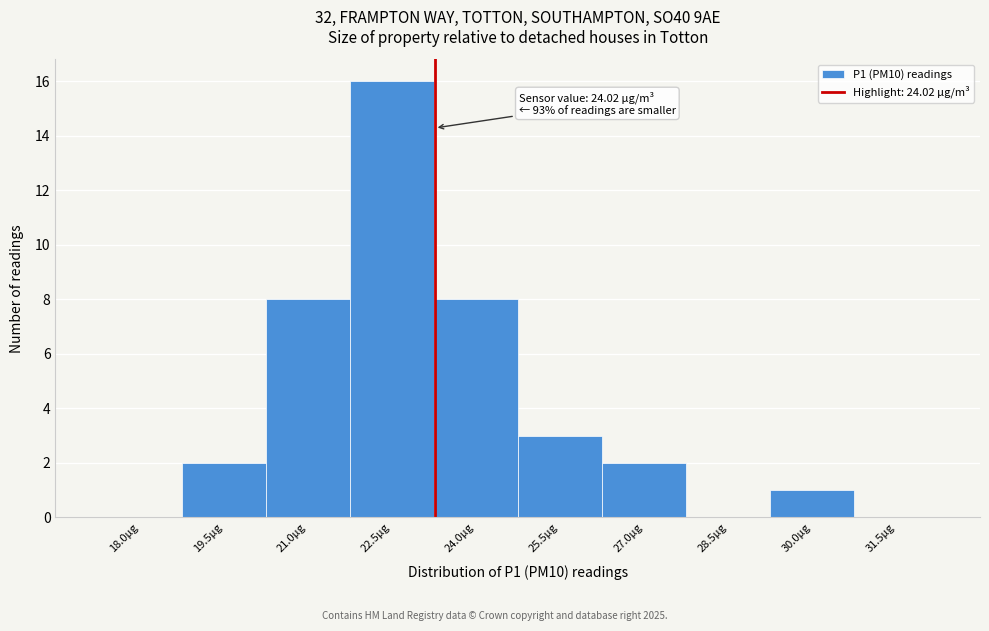

Reading right to left, extract all data points from this chart.

31.5µg=0	30.0µg=1	28.5µg=0	27.0µg=2	25.5µg=3	24.0µg=8	22.5µg=16	21.0µg=8	19.5µg=2	18.0µg=0